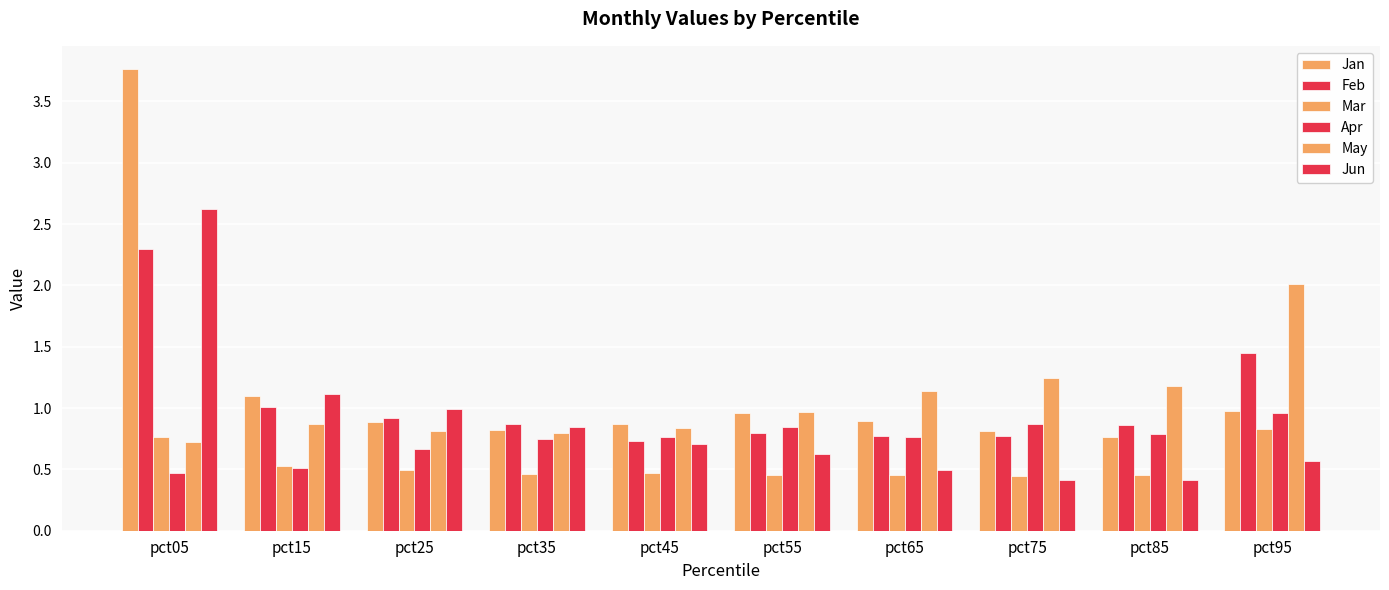

Reading left to right, list all the values displayed in this chart.

Jan: pct05=3.8	pct15=1.1	pct25=0.9	pct35=0.8	pct45=0.9	pct55=1.0	pct65=0.9	pct75=0.8	pct85=0.8	pct95=1.0
Feb: pct05=2.3	pct15=1.0	pct25=0.9	pct35=0.9	pct45=0.7	pct55=0.8	pct65=0.8	pct75=0.8	pct85=0.9	pct95=1.5
Mar: pct05=0.8	pct15=0.5	pct25=0.5	pct35=0.5	pct45=0.5	pct55=0.5	pct65=0.5	pct75=0.4	pct85=0.5	pct95=0.8
Apr: pct05=0.5	pct15=0.5	pct25=0.7	pct35=0.7	pct45=0.8	pct55=0.8	pct65=0.8	pct75=0.9	pct85=0.8	pct95=1.0
May: pct05=0.7	pct15=0.9	pct25=0.8	pct35=0.8	pct45=0.8	pct55=1.0	pct65=1.1	pct75=1.2	pct85=1.2	pct95=2.0
Jun: pct05=2.6	pct15=1.1	pct25=1.0	pct35=0.8	pct45=0.7	pct55=0.6	pct65=0.5	pct75=0.4	pct85=0.4	pct95=0.6